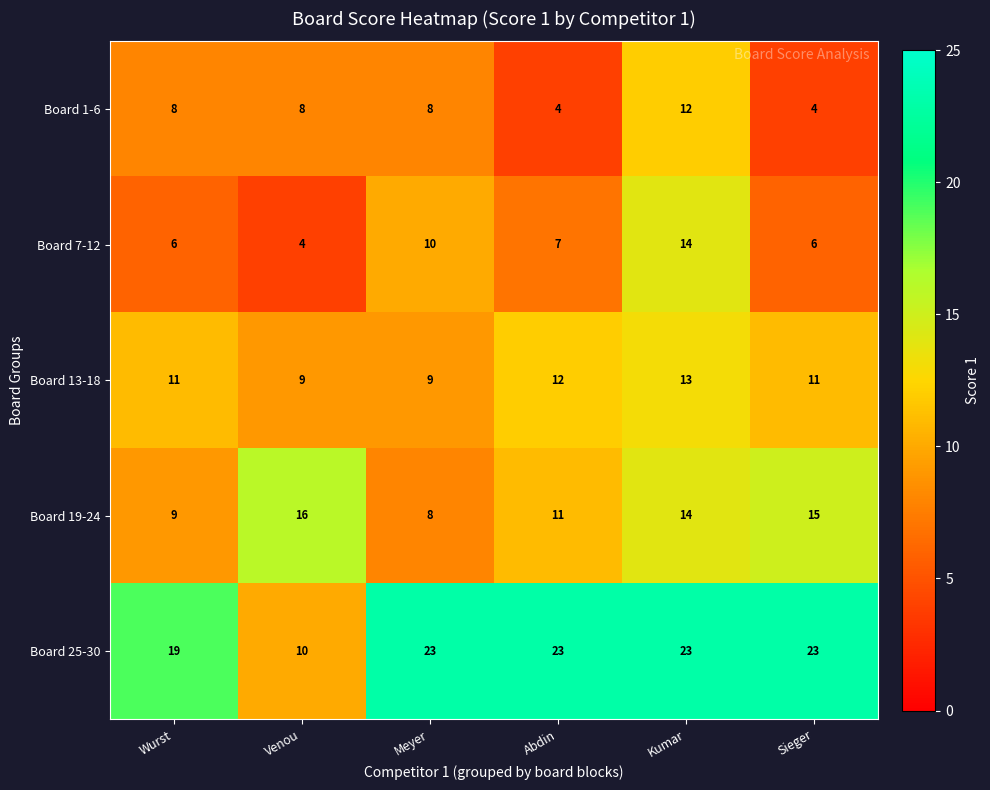

Read the Board 13-18 value at Kumar.

13